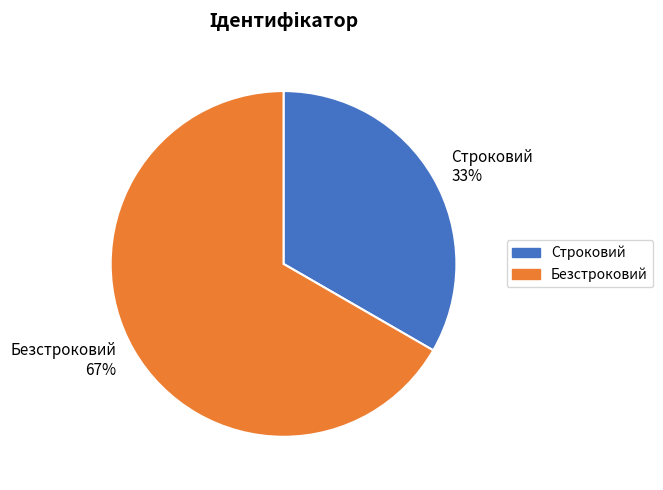

Combined, do Безстроковий and Строковий account for over 50%?

Yes